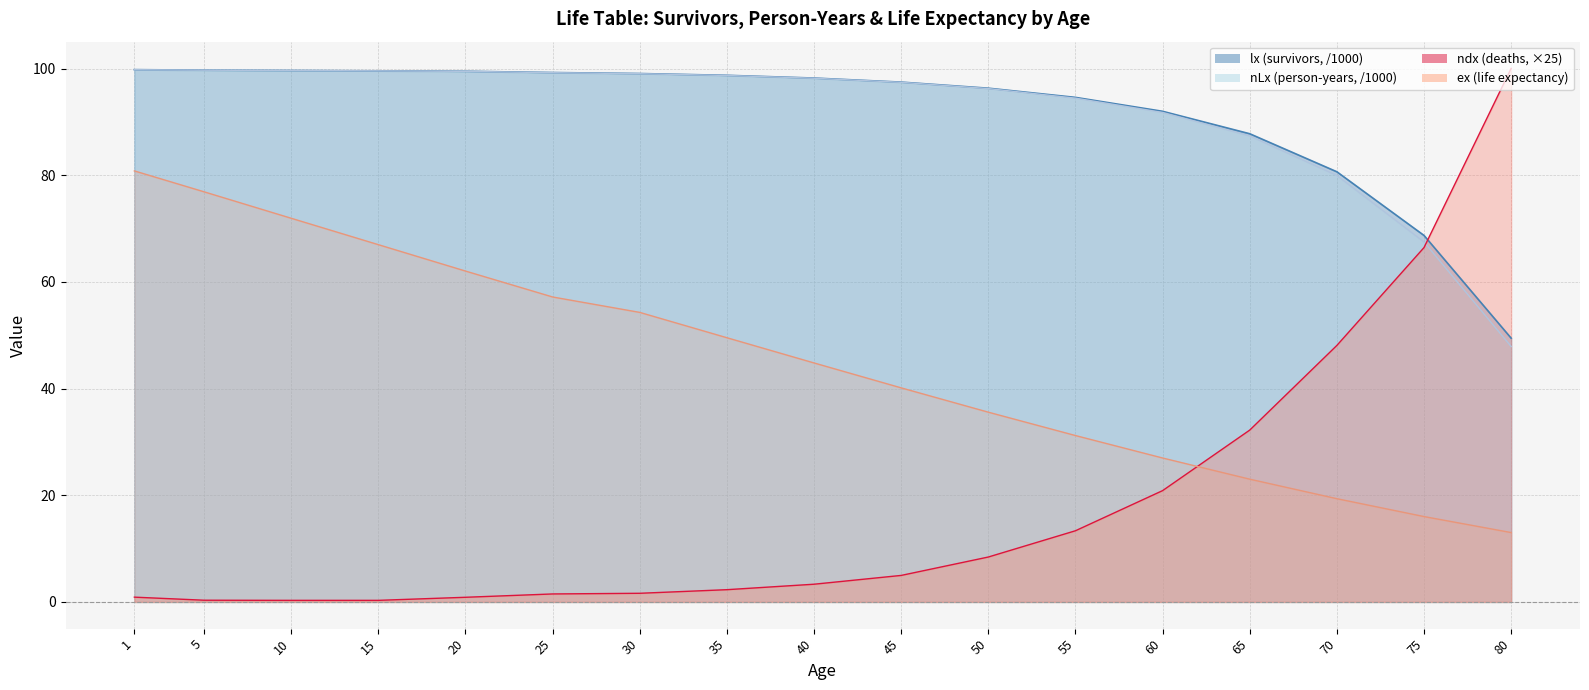

What is the minimum value shown in the chart?

0.3